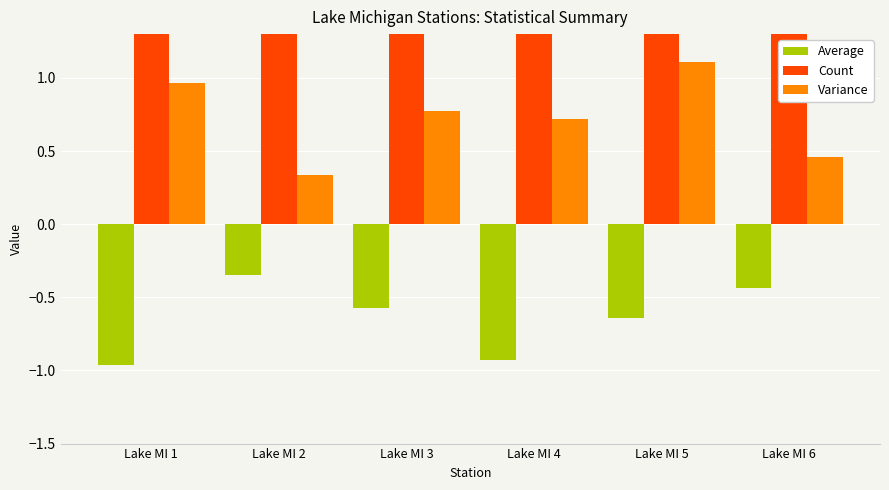

Reading left to right, extract all data points from this chart.

Average: Lake MI 1=-1.0	Lake MI 2=-0.3	Lake MI 3=-0.6	Lake MI 4=-0.9	Lake MI 5=-0.6	Lake MI 6=-0.4
Count: Lake MI 1=9.0	Lake MI 2=9.0	Lake MI 3=9.0	Lake MI 4=9.0	Lake MI 5=9.0	Lake MI 6=9.0
Variance: Lake MI 1=1.0	Lake MI 2=0.3	Lake MI 3=0.8	Lake MI 4=0.7	Lake MI 5=1.1	Lake MI 6=0.5